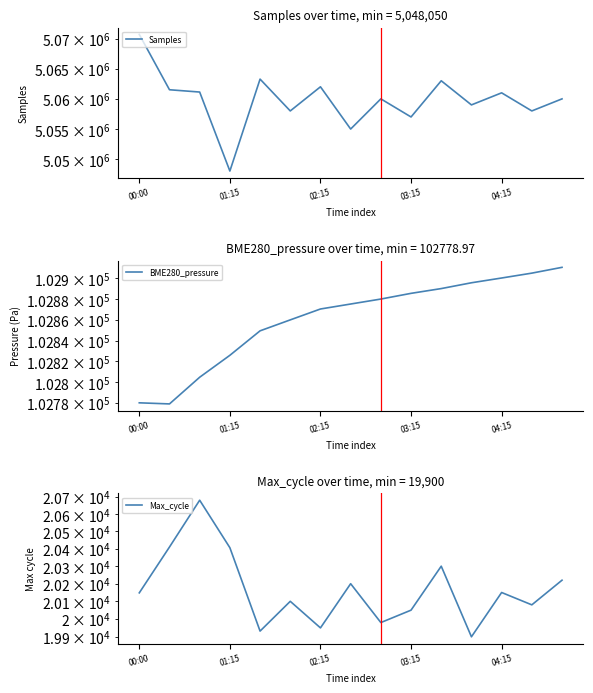

At which label does Samples first exceed 5060000?

00:00